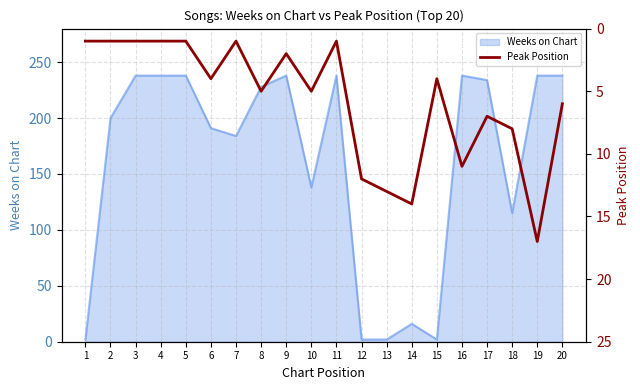

The Weeks on Chart series shows 308 at 8. True or false?

False